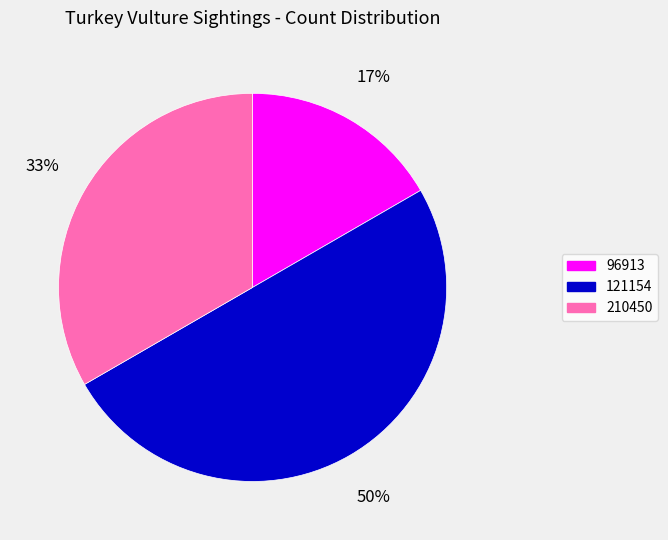

Which slice is the smallest?

96913